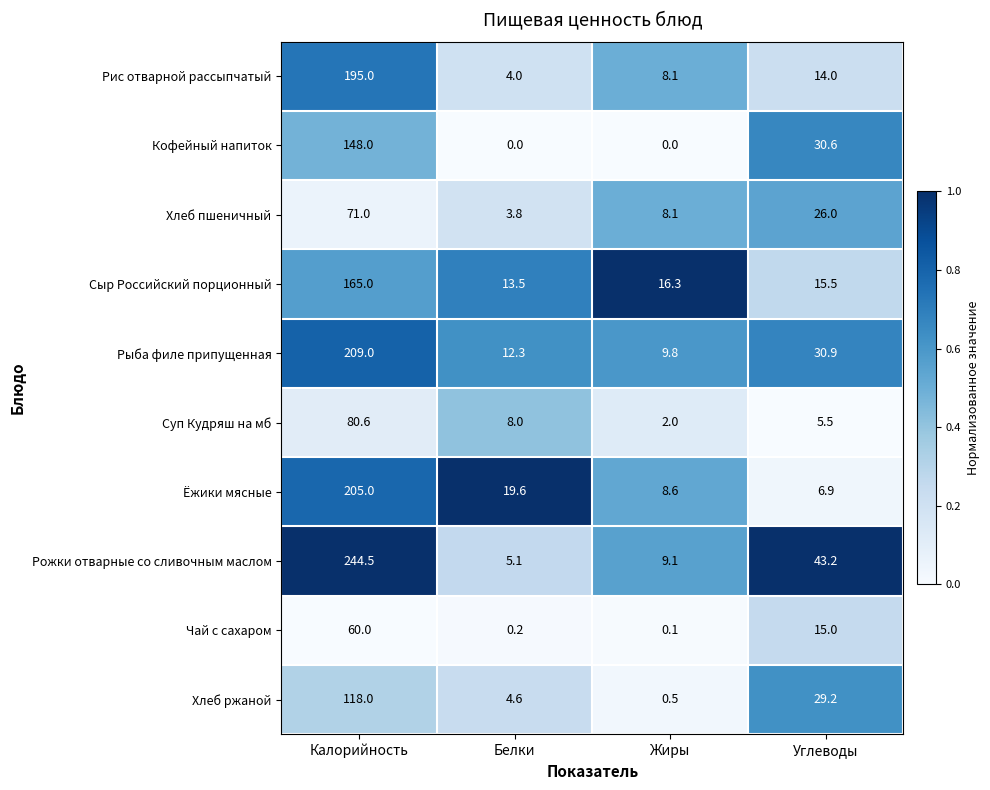

At how many categories does at least one series exceed 0?

4